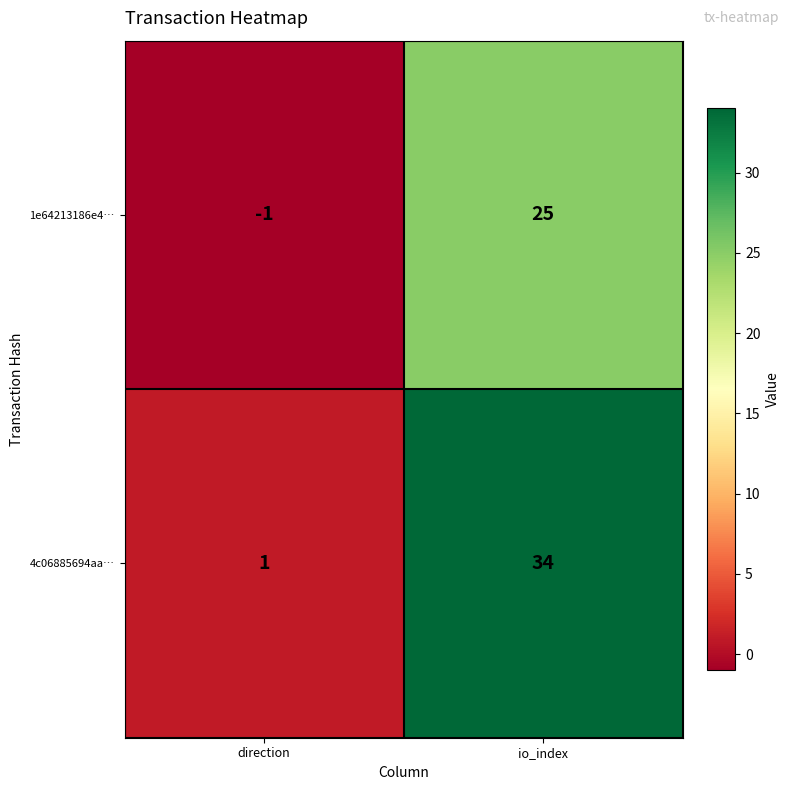

Which label corresponds to the largest value in the chart?

io_index